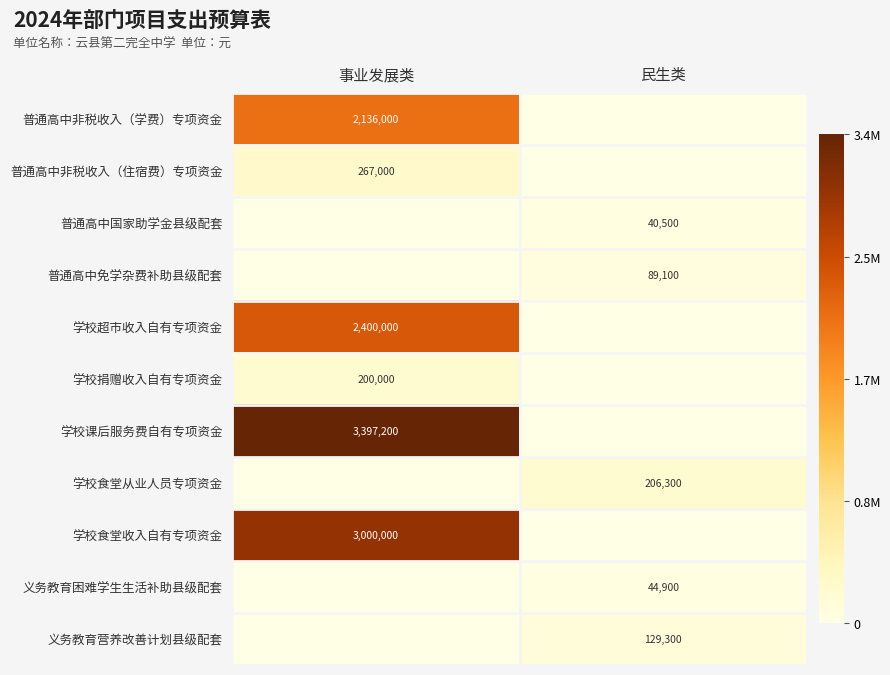

The 义务教育营养改善计划县级配套 series shows 129300 at 民生类. True or false?

True